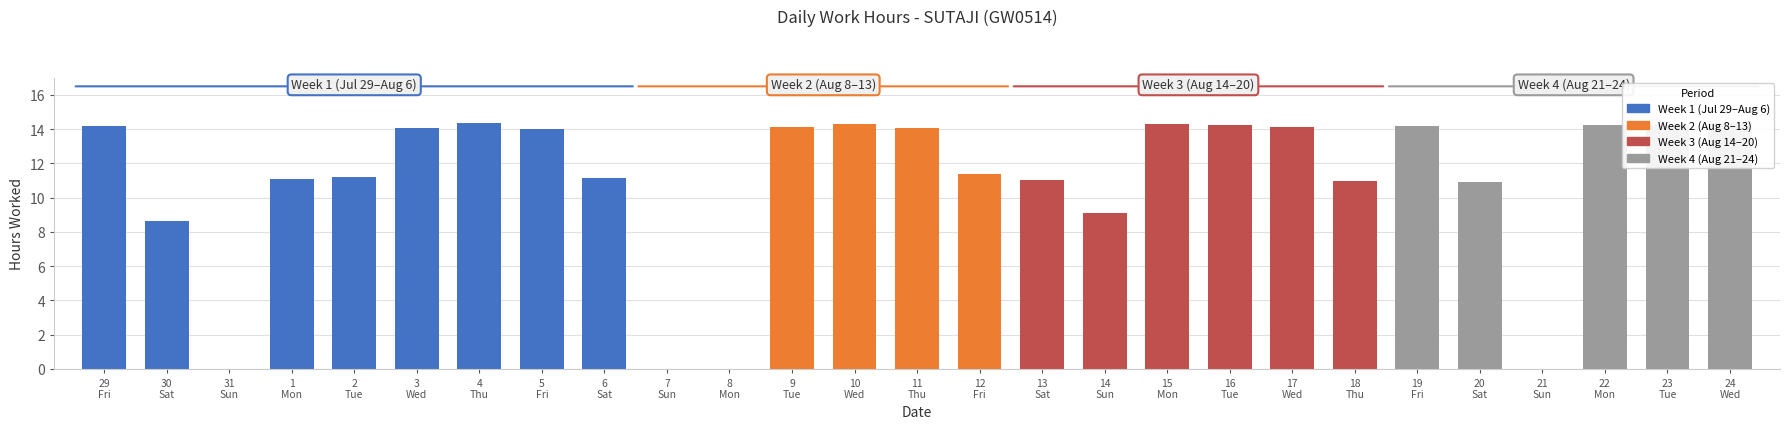

What is the sum of all values?

294.1